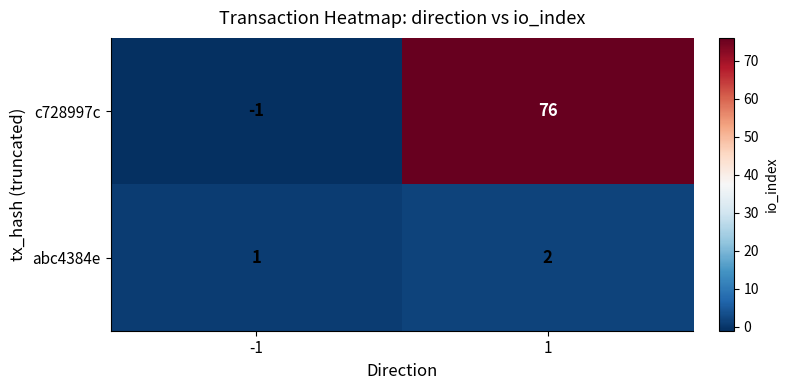

Reading left to right, extract all data points from this chart.

c728997c: -1	76
abc4384e: 1	2